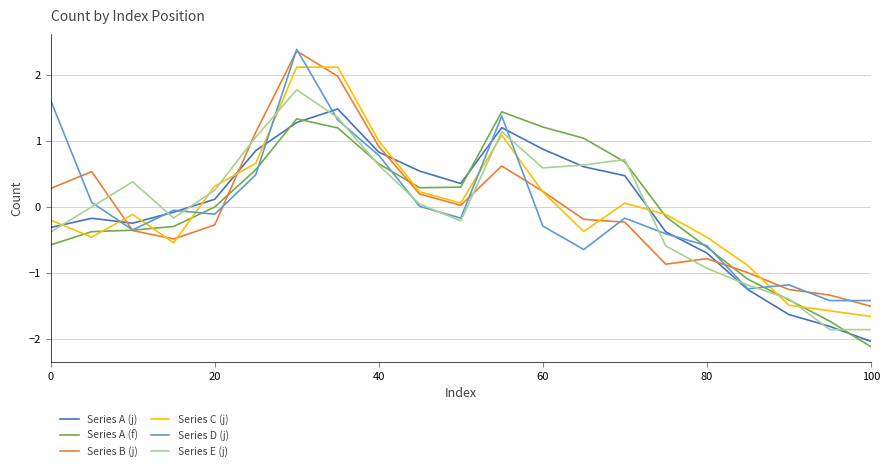

What is the smallest value displayed?

-2.1